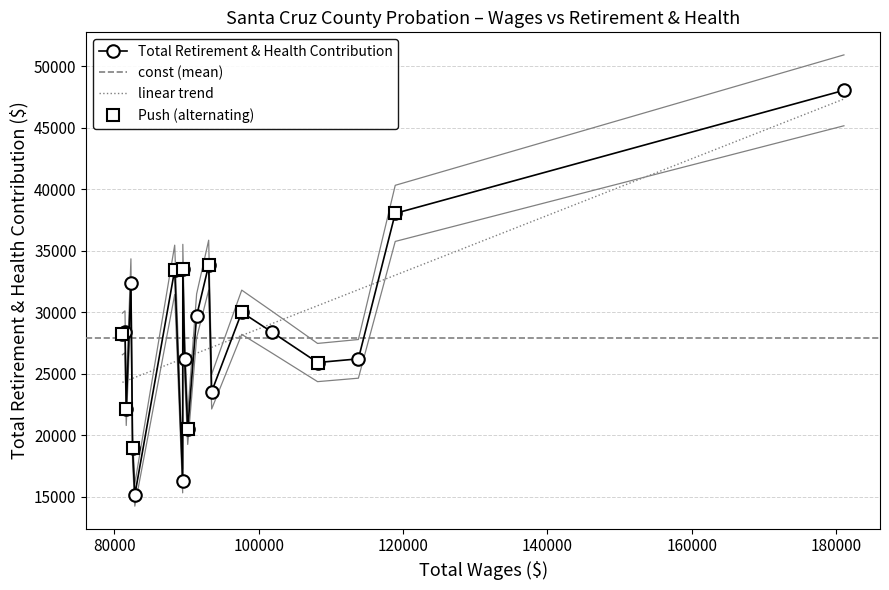

What is the difference between the second highest and minimum values?

22897